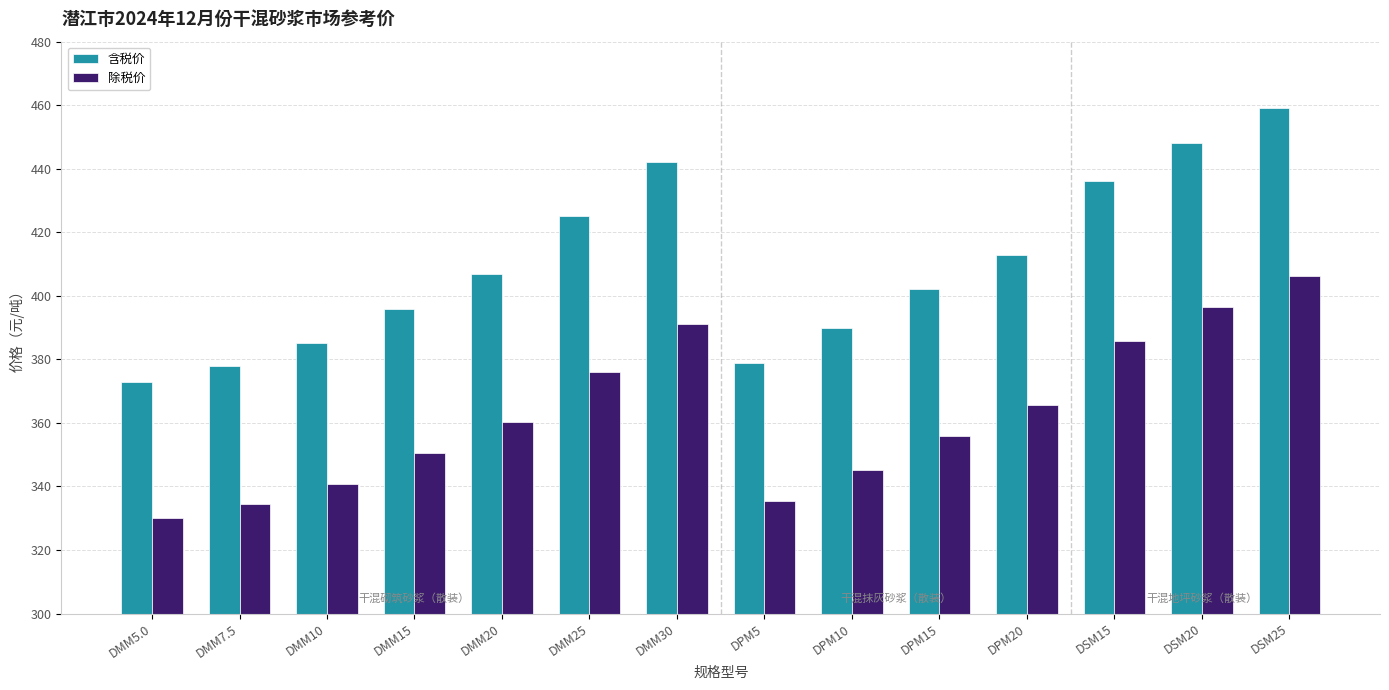

What is the average value of the 含税价 series?

409.5